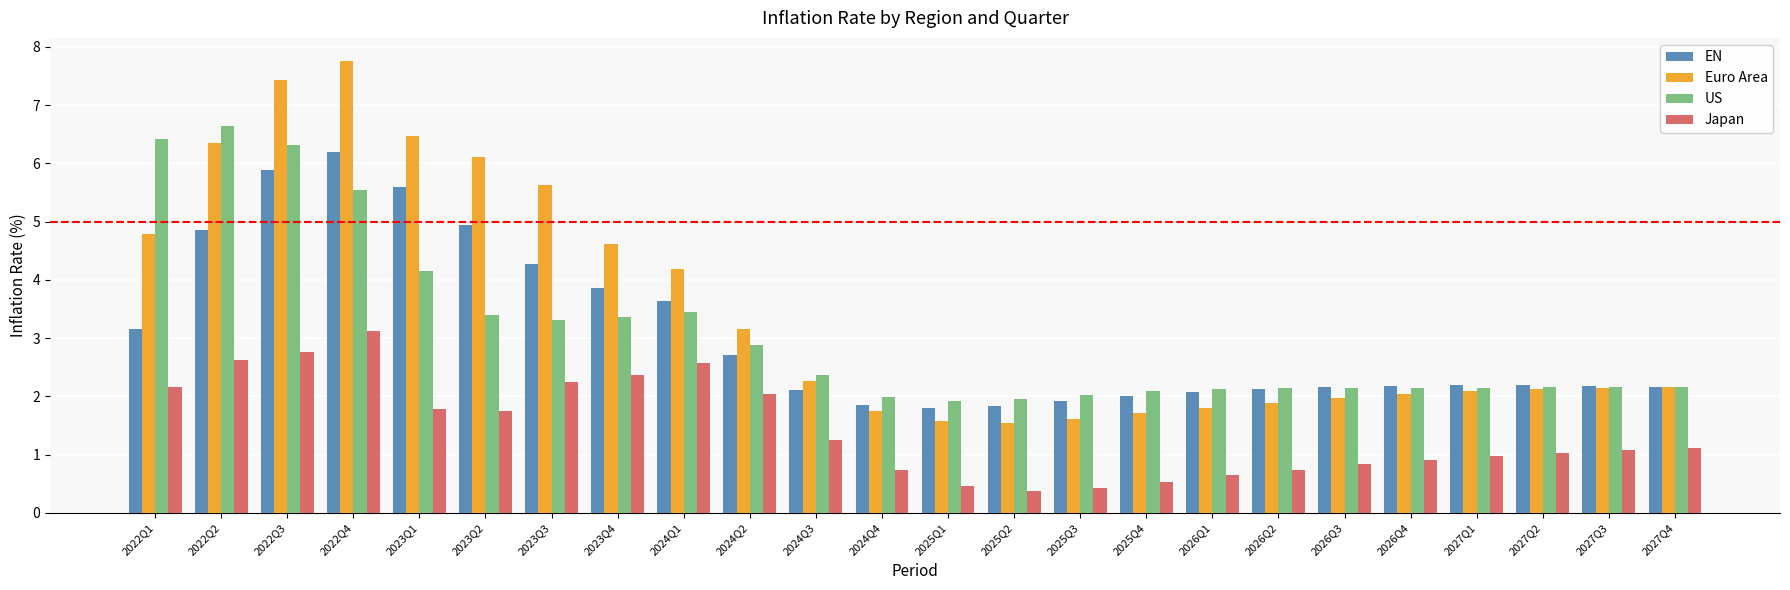

What is the highest value of the Euro Area series?

7.8